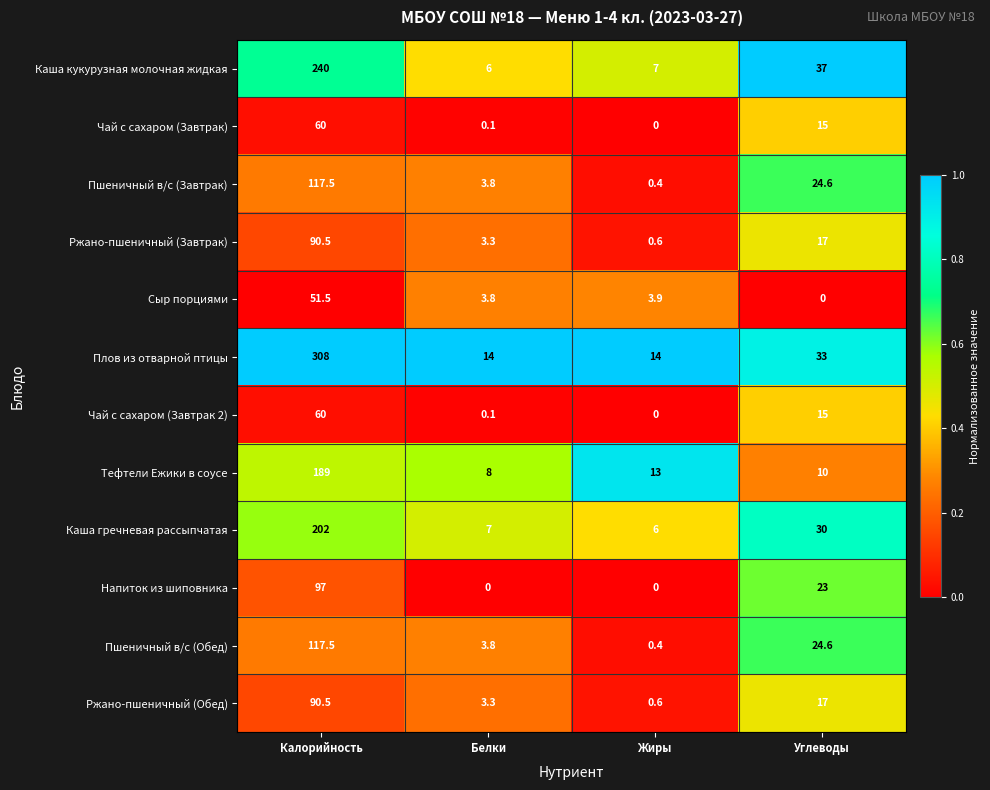

At which category is the sum across all series the highest?

Калорийность